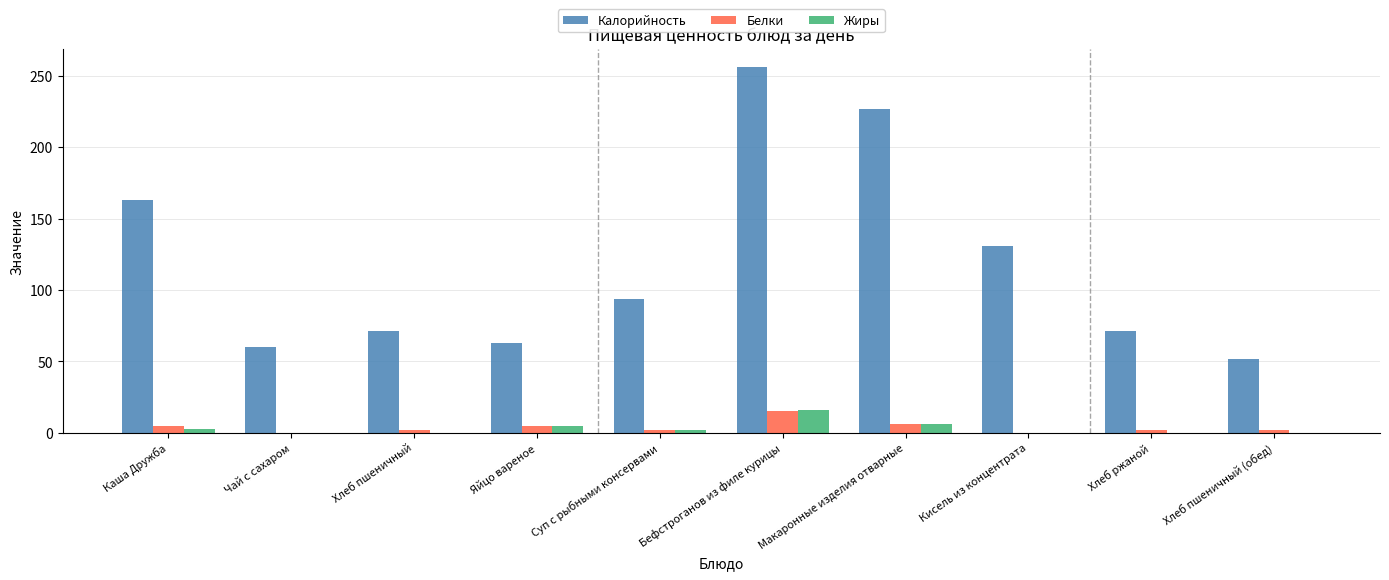

Are the bars horizontal?

No